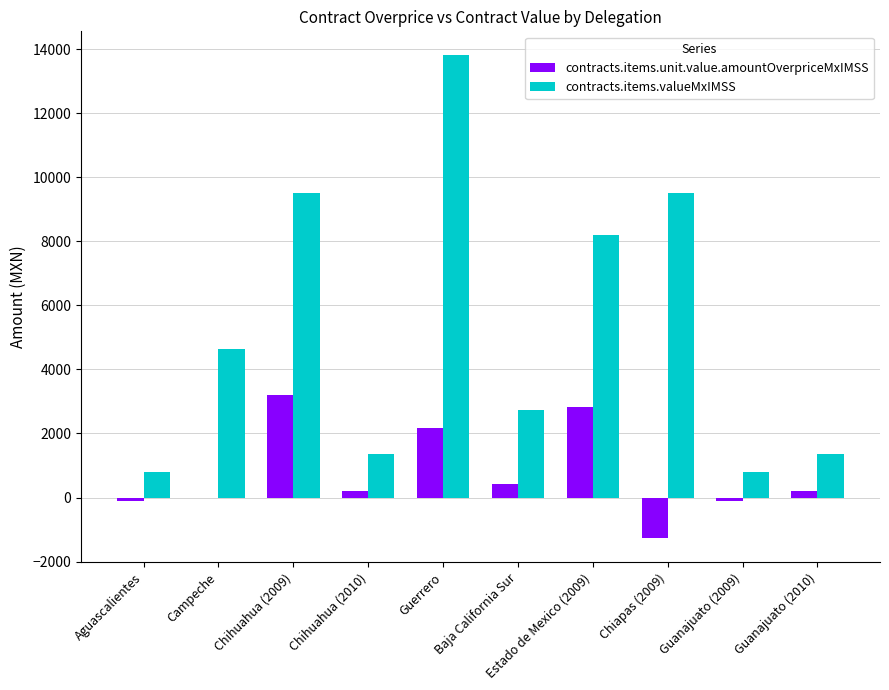

Are the bars horizontal?

No